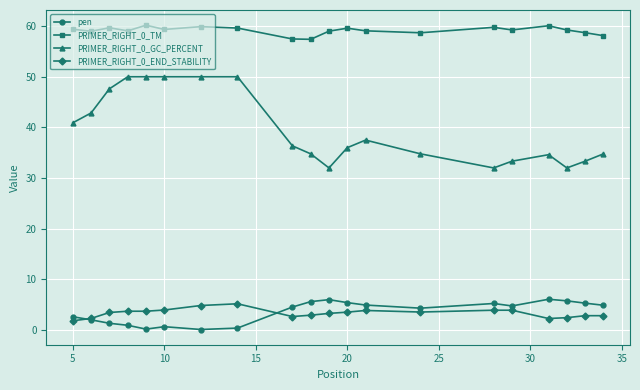

True or false: PRIMER_RIGHT_0_TM has more than 2 interior local peaks.

True